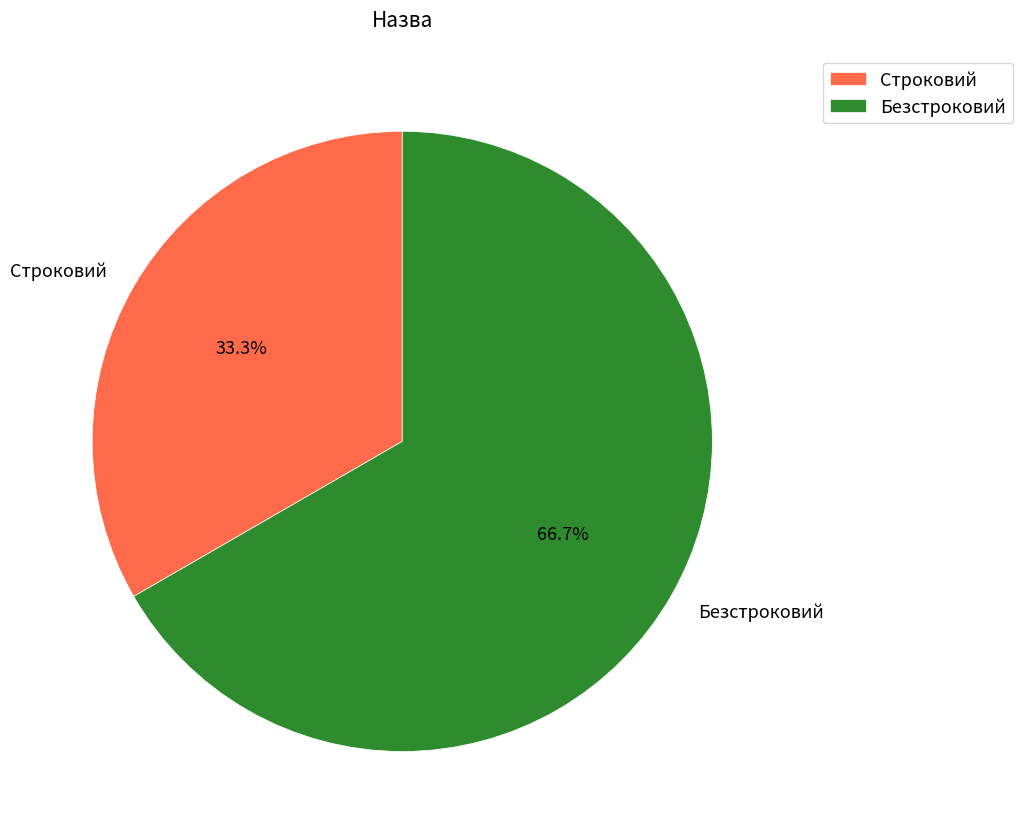

What percentage is the Безстроковий slice, to the nearest percent?

67%